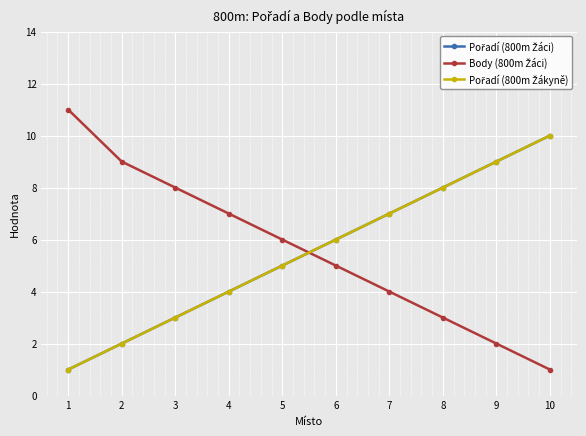

What is the difference between the Pořadí (800m Žáci) values at 7 and 6?

1